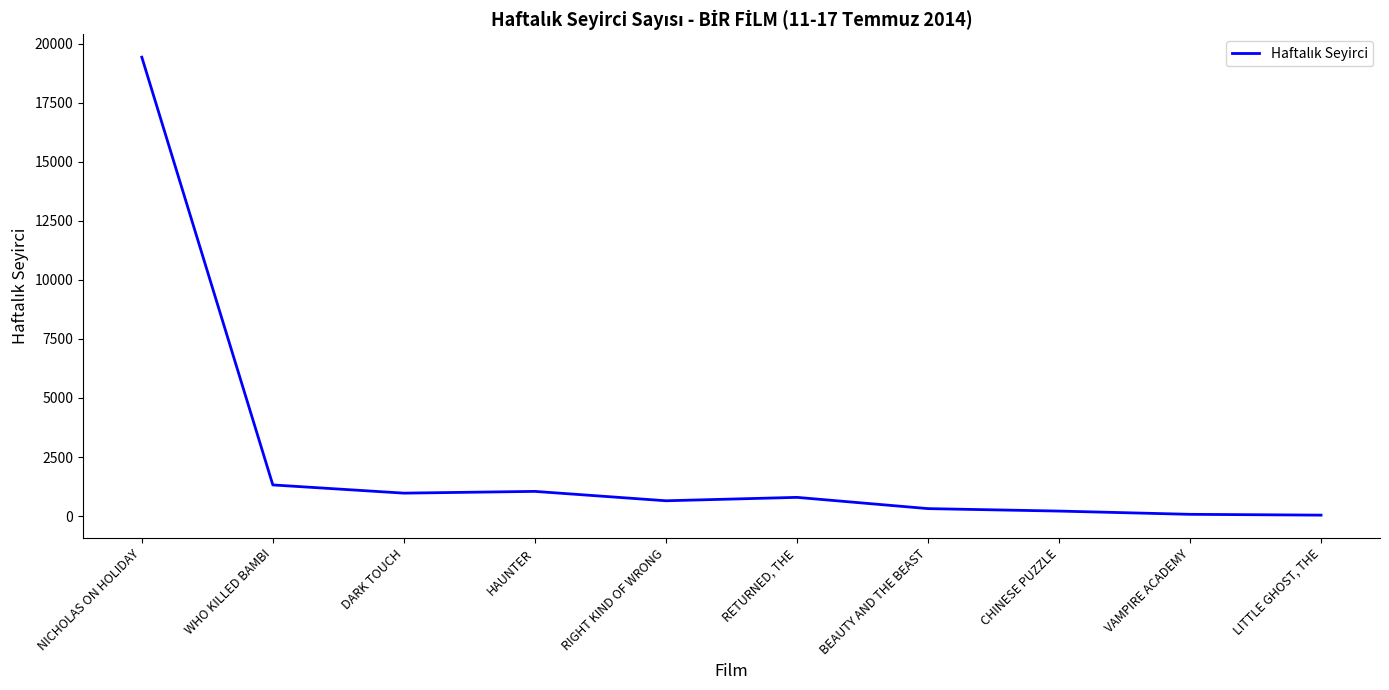

What is the change in value from HAUNTER to RETURNED, THE?

-253